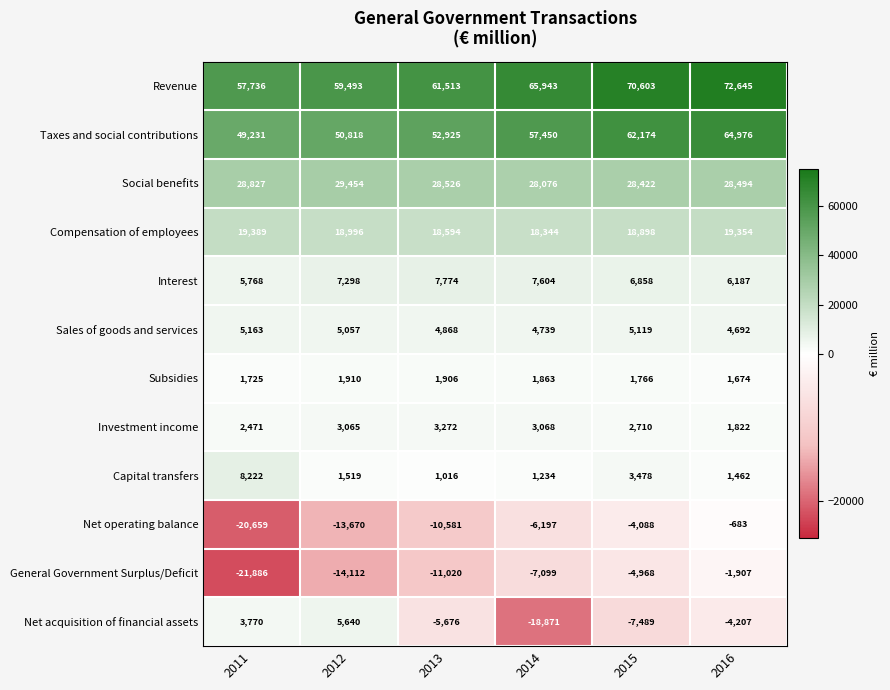

The Net acquisition of financial assets series shows 3218 at 2012. True or false?

False